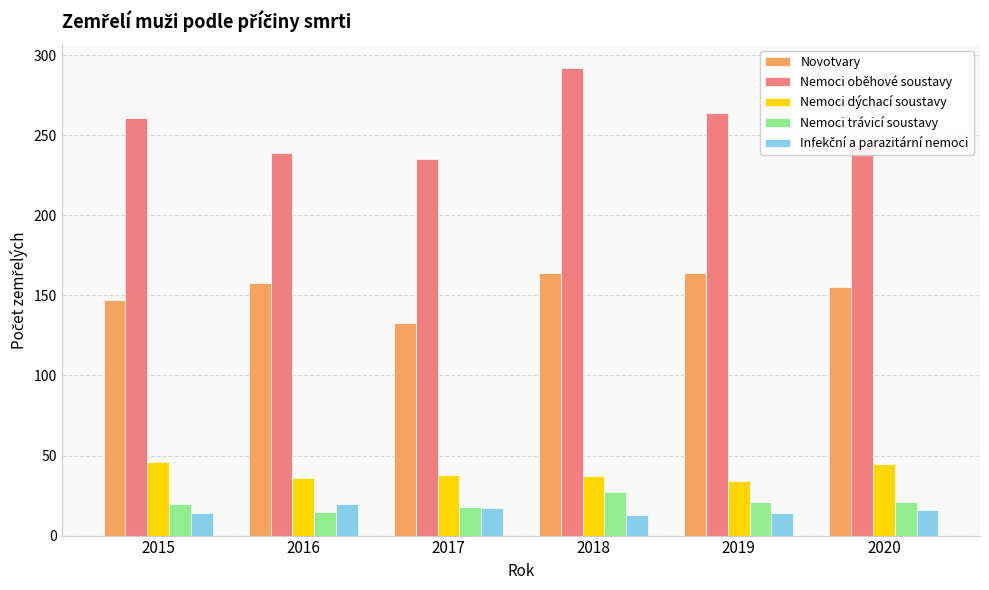

Are the bars grouped side by side (vs. stacked)?

Yes